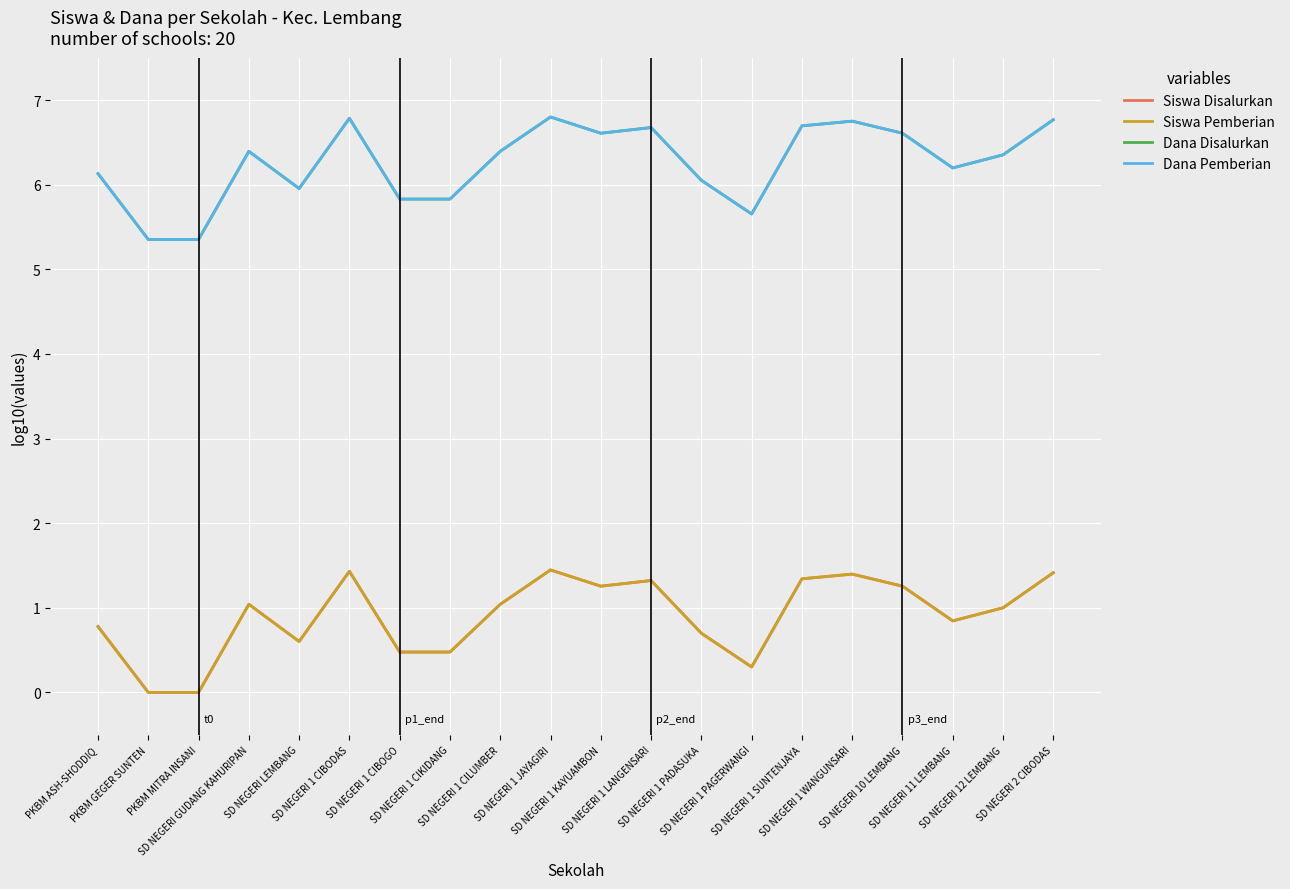

Between SD NEGERI 1 JAYAGIRI and SD NEGERI 1 SUNTENJAYA, which series saw the biggest shift?

Dana Disalurkan